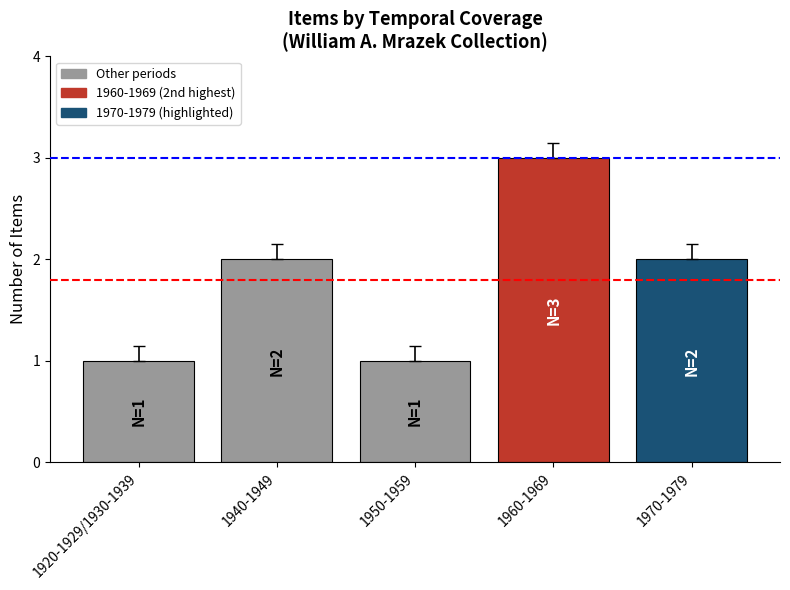

What is the change in value from 1940-1949 to 1960-1969?

+1